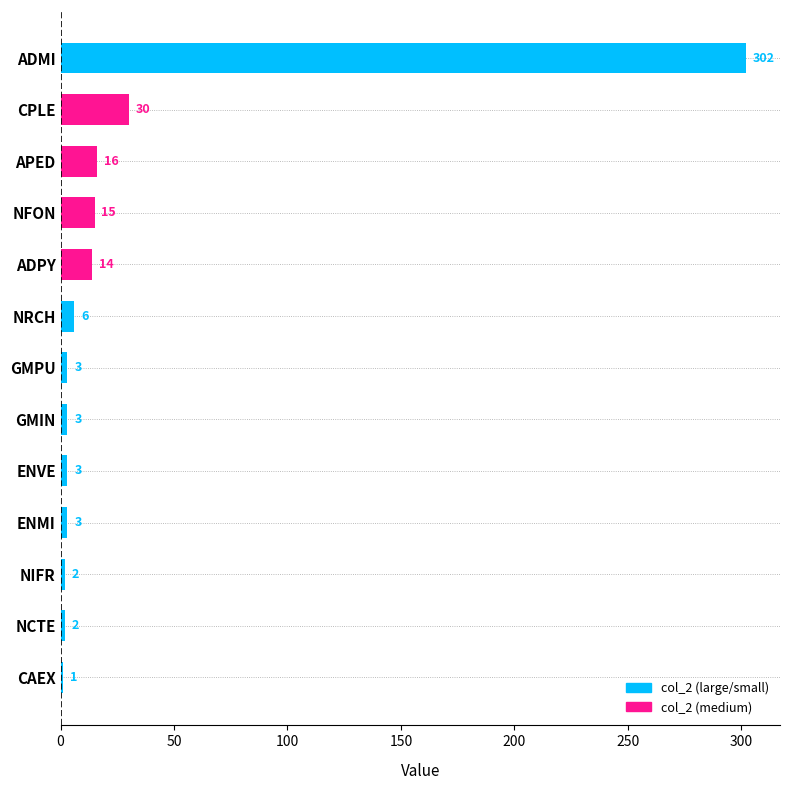

What is the difference between the maximum and second lowest values?

300